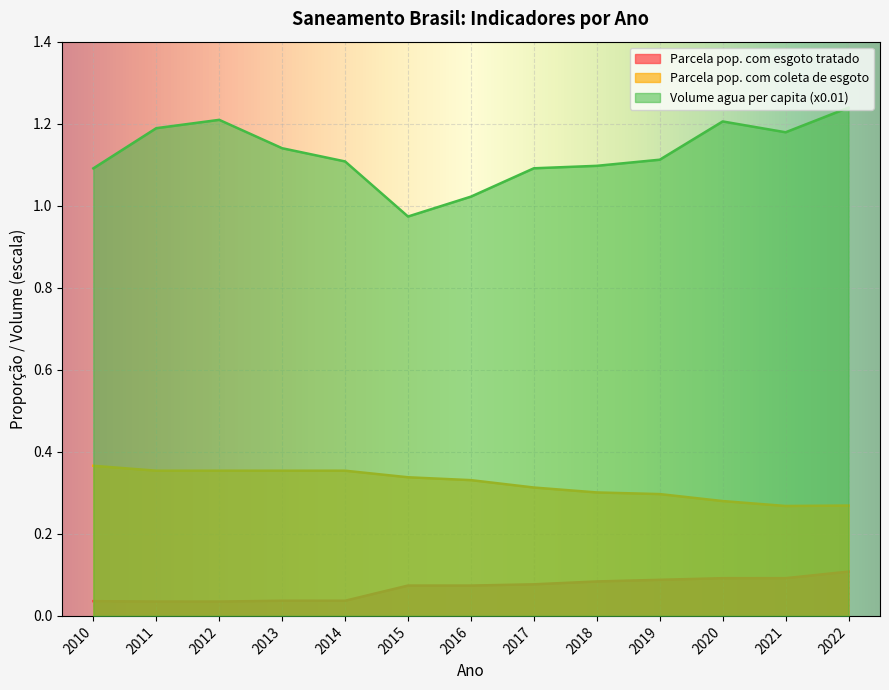

Does the chart display data point markers on the line(s)?

No